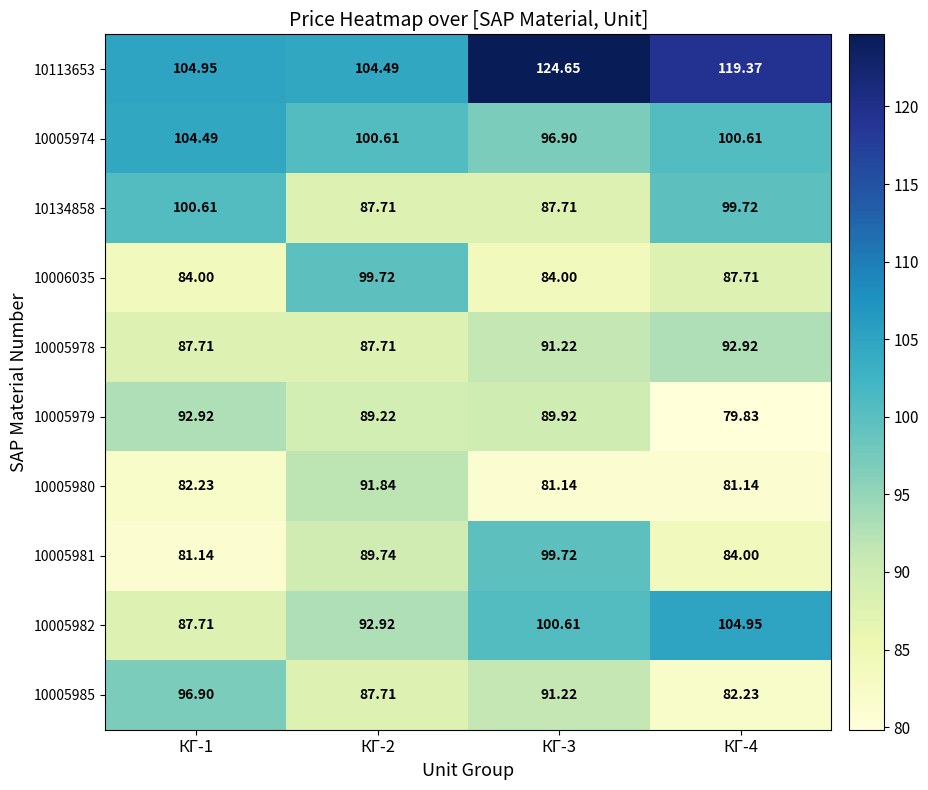

Is the value of 10005985 at КГ-3 greater than the value of 10005978 at КГ-2?

Yes